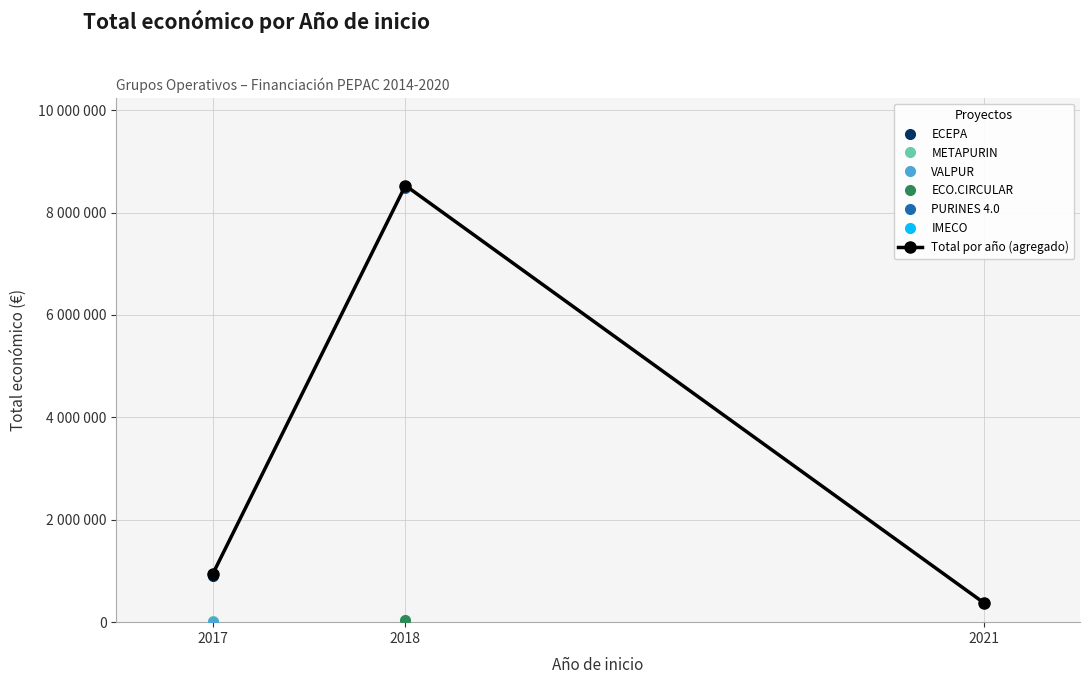

How many values exceed 938838?

1